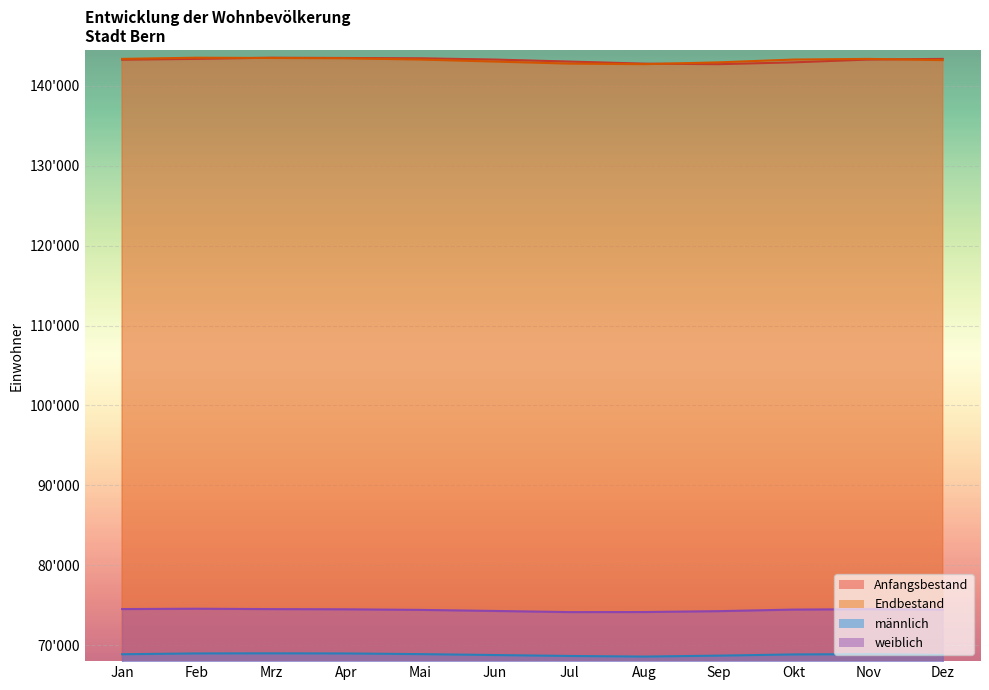

What is the maximum value shown in the chart?

143526